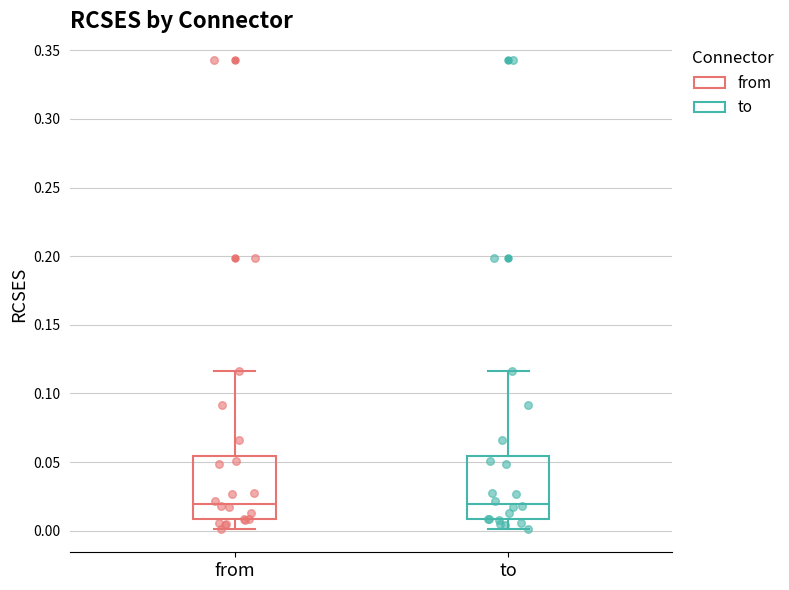

Reading left to right, transcribe this box plot: for each box, give where its median line is, the range the box spans, and where its two whiskers end, as read against the y-axis. The values are not printed on the chart, so give them approximately, as read against the axis.

from: median 0.020, box 0.010 to 0.055, whiskers 0.000 to 0.115
to: median 0.020, box 0.010 to 0.055, whiskers 0.000 to 0.115